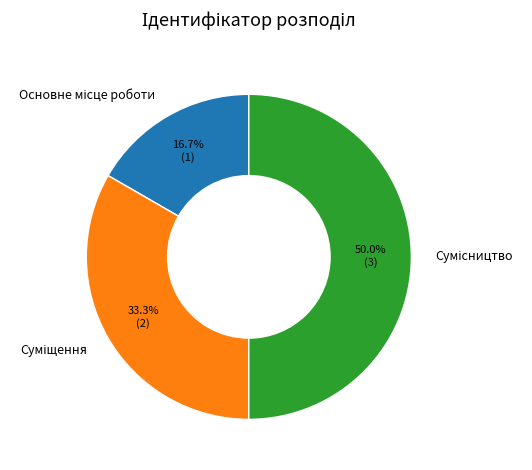

How many slices are in this pie chart?

3